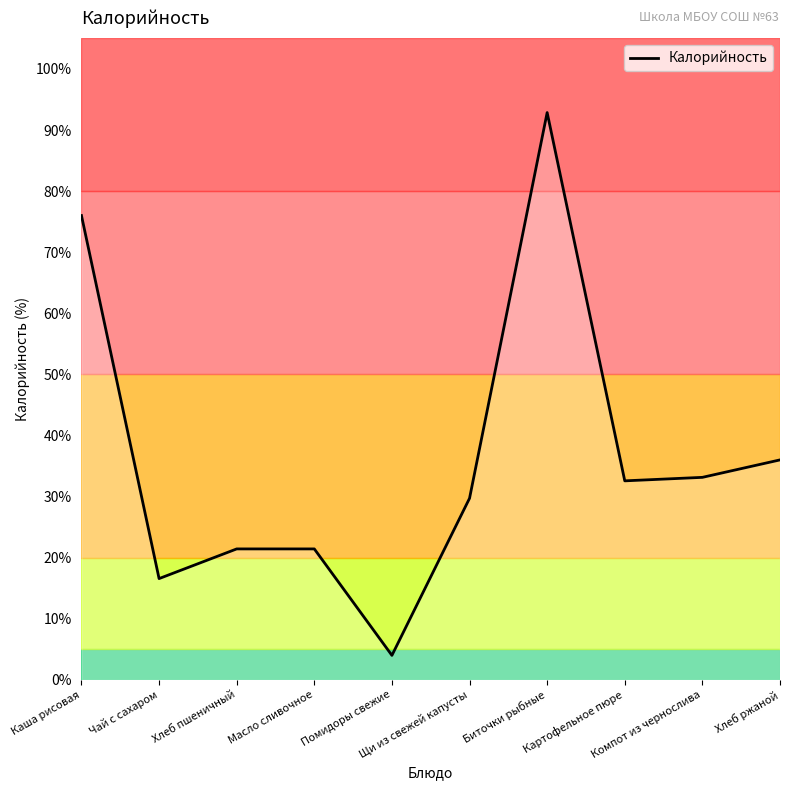

What is the change in value from Щи из свежей капусты to Хлеб ржаной?

+6.3